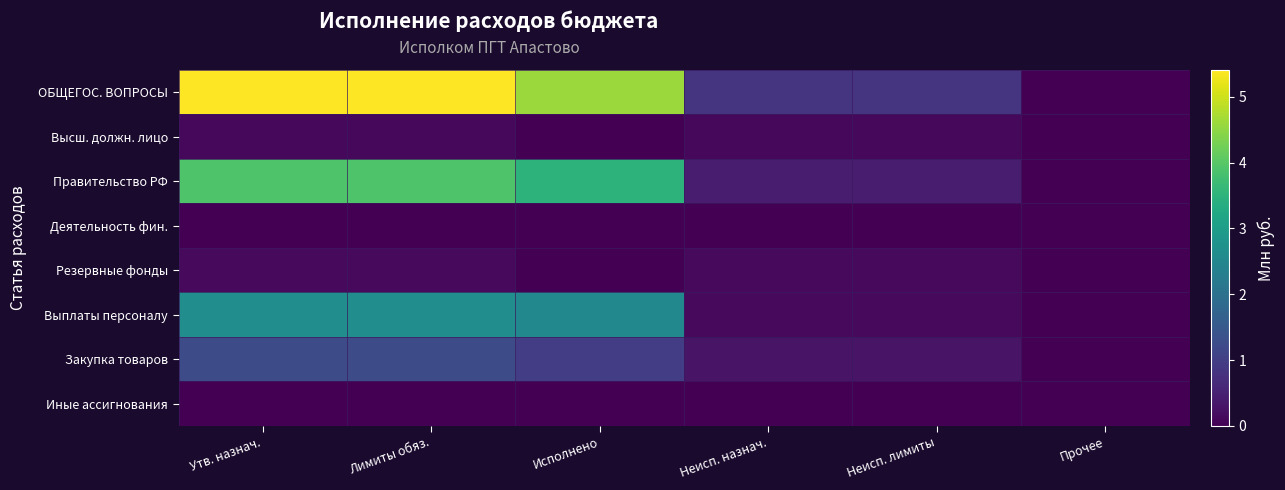

At which category is the sum across all series the highest?

Утв. назнач.